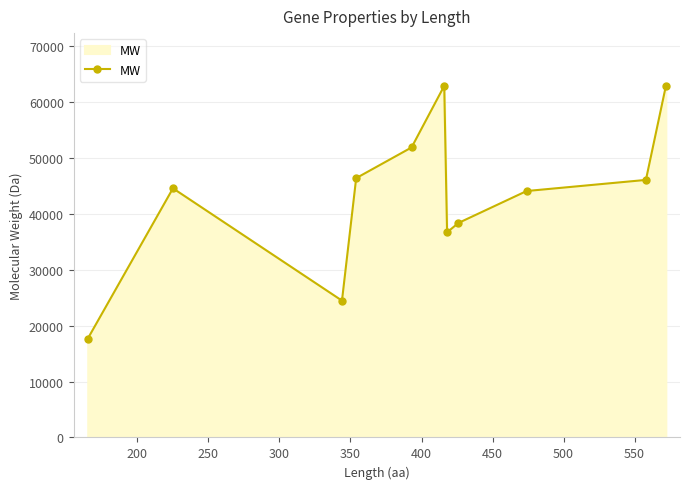

What is the minimum value shown in the chart?

17671